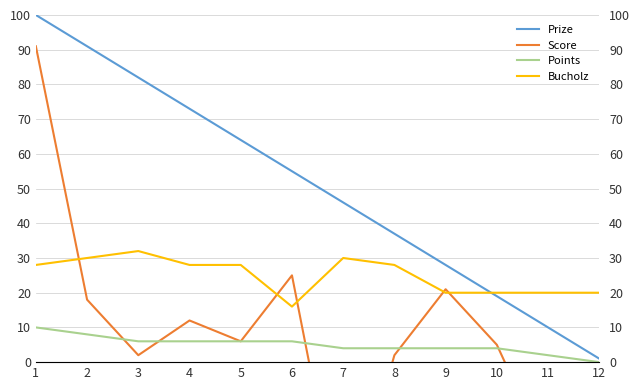

What is the value of the Score point at the 2nd from the left?

18